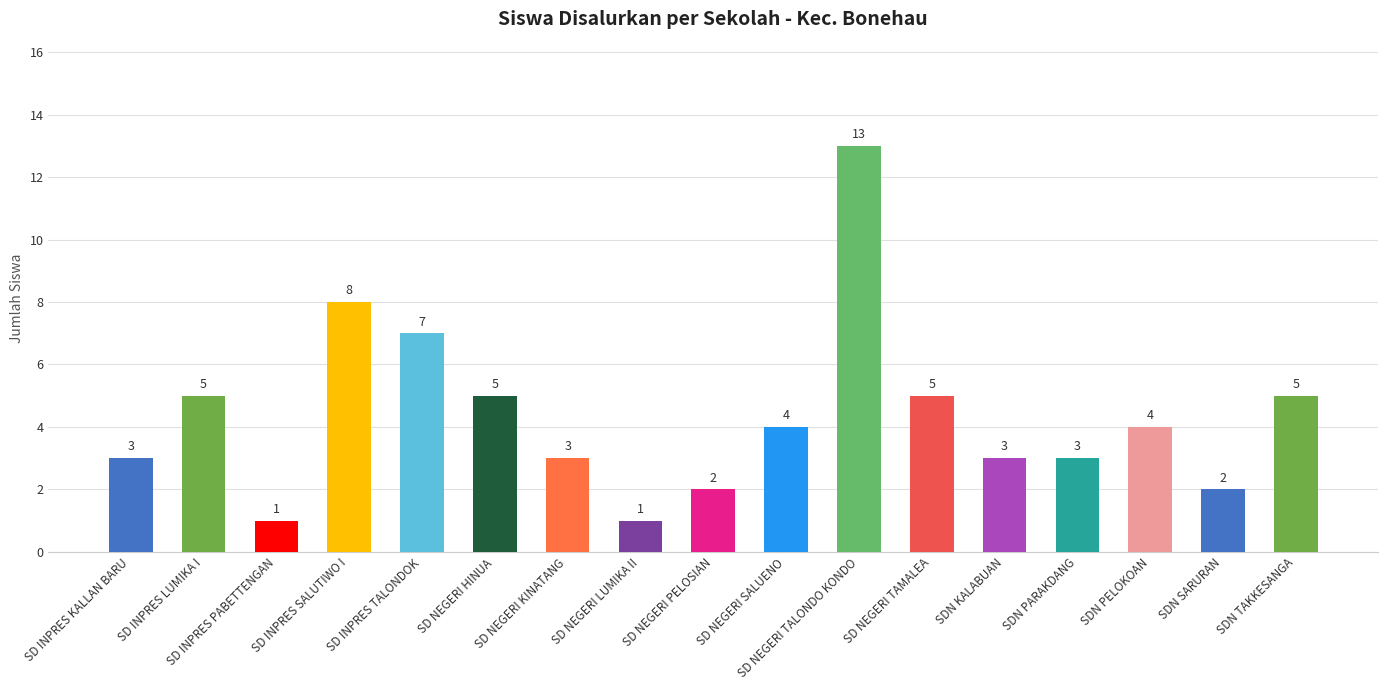

What is the label of the 1st bar from the left?

SD INPRES KALLAN BARU